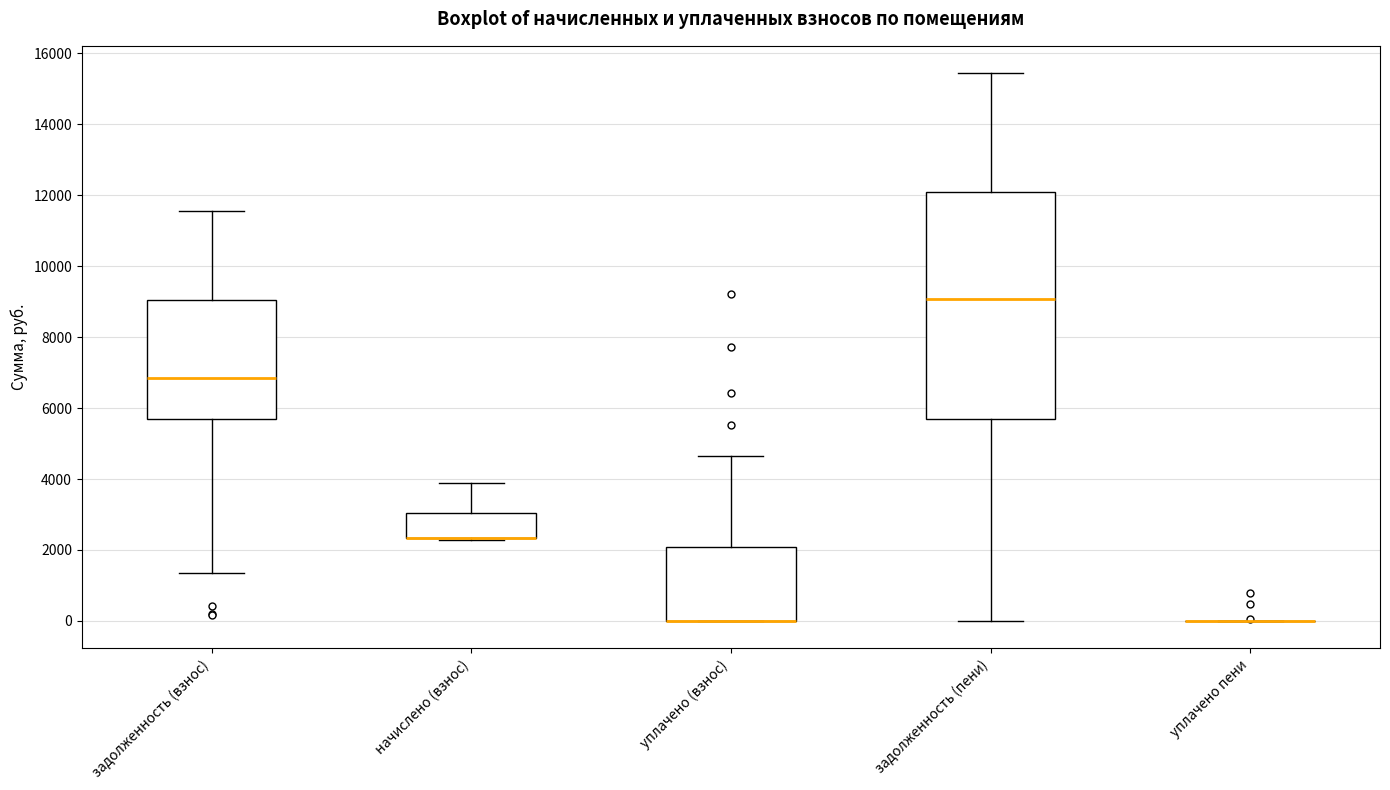

Which box is the tallest, from its lower edge to its upper edge?

задолженность (пени)